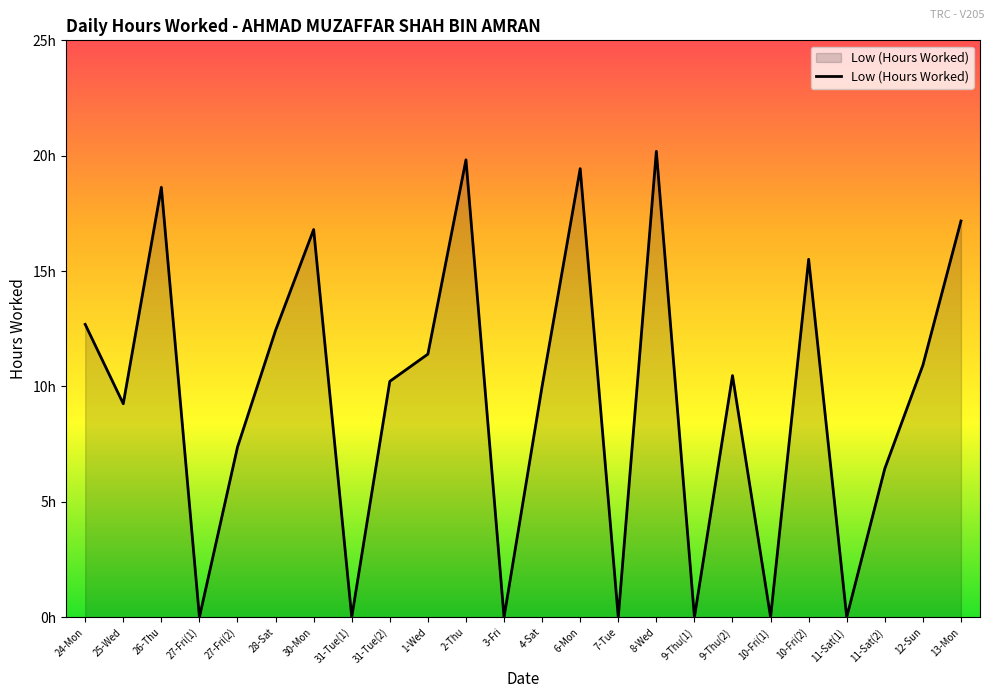

Rank the categories by value from highest to lowest.

8-Wed, 2-Thu, 6-Mon, 26-Thu, 13-Mon, 30-Mon, 10-Fri(2), 24-Mon, 28-Sat, 1-Wed, 12-Sun, 9-Thu(2), 31-Tue(2), 4-Sat, 25-Wed, 27-Fri(2), 11-Sat(2), 27-Fri(1), 31-Tue(1), 3-Fri, 7-Tue, 9-Thu(1), 10-Fri(1), 11-Sat(1)